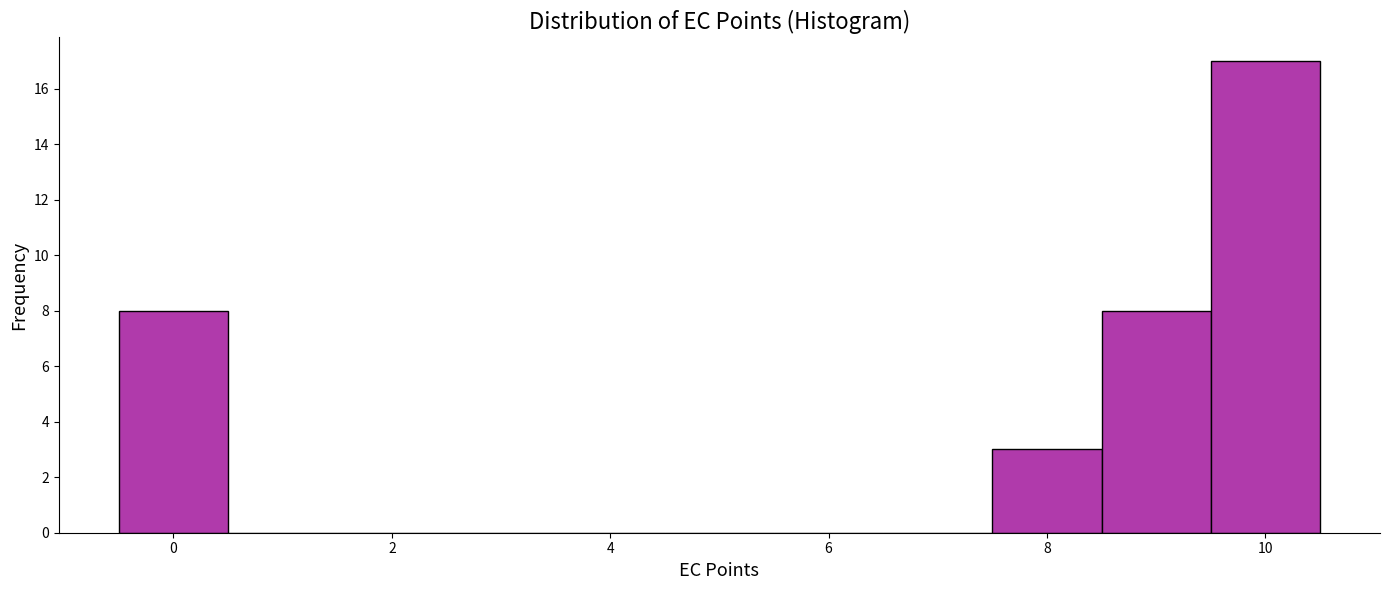

How tall is the bar that spans 7.5 to 8.5 on the x-axis? Neither the bar edges nor the heights are printed on the chart, so give them approximately, as read against the axes.

3